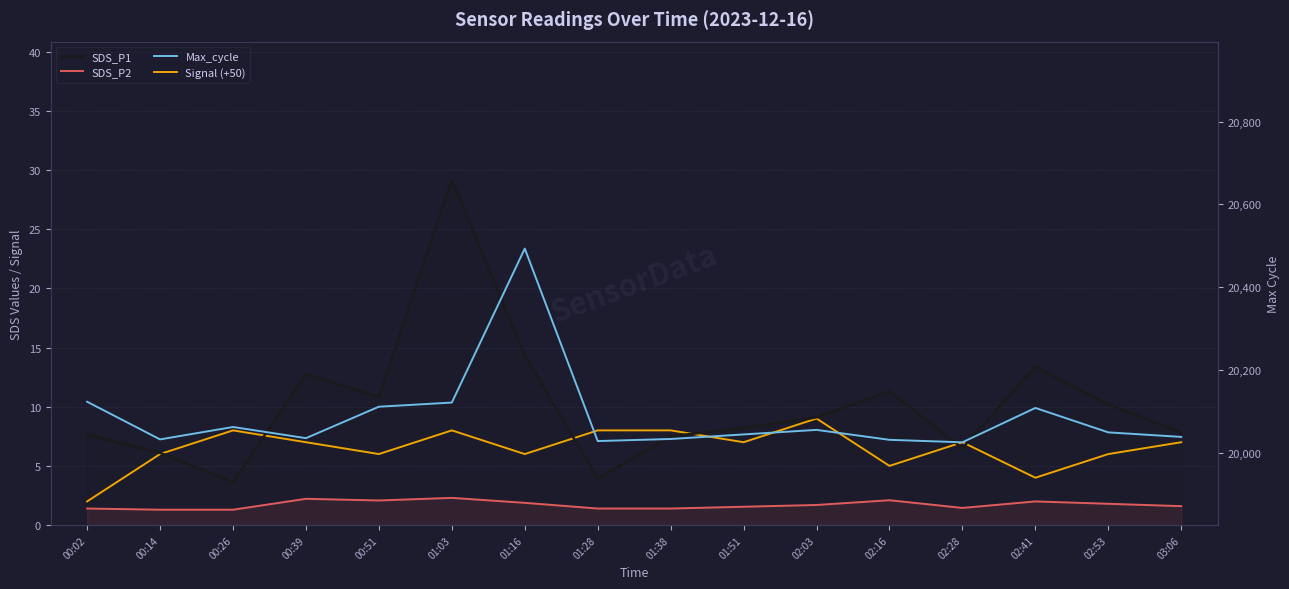

Count the number of data series in this chart.

4